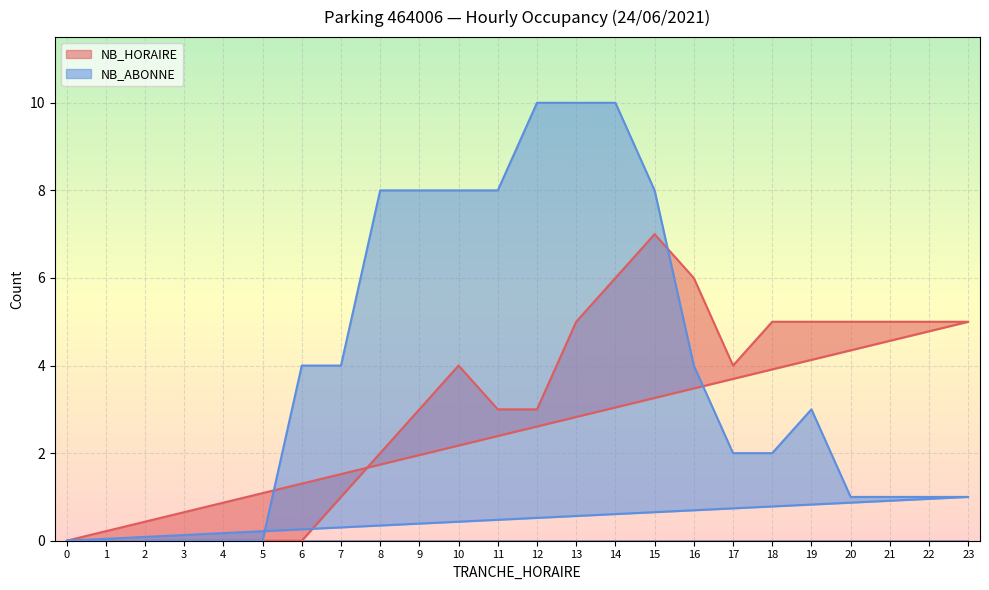

Rank the categories by NB_ABONNE value from lowest to highest.

2, 3, 4, 5, 0, 1, 20, 21, 22, 23, 17, 18, 19, 6, 7, 16, 8, 9, 10, 11, 15, 12, 13, 14